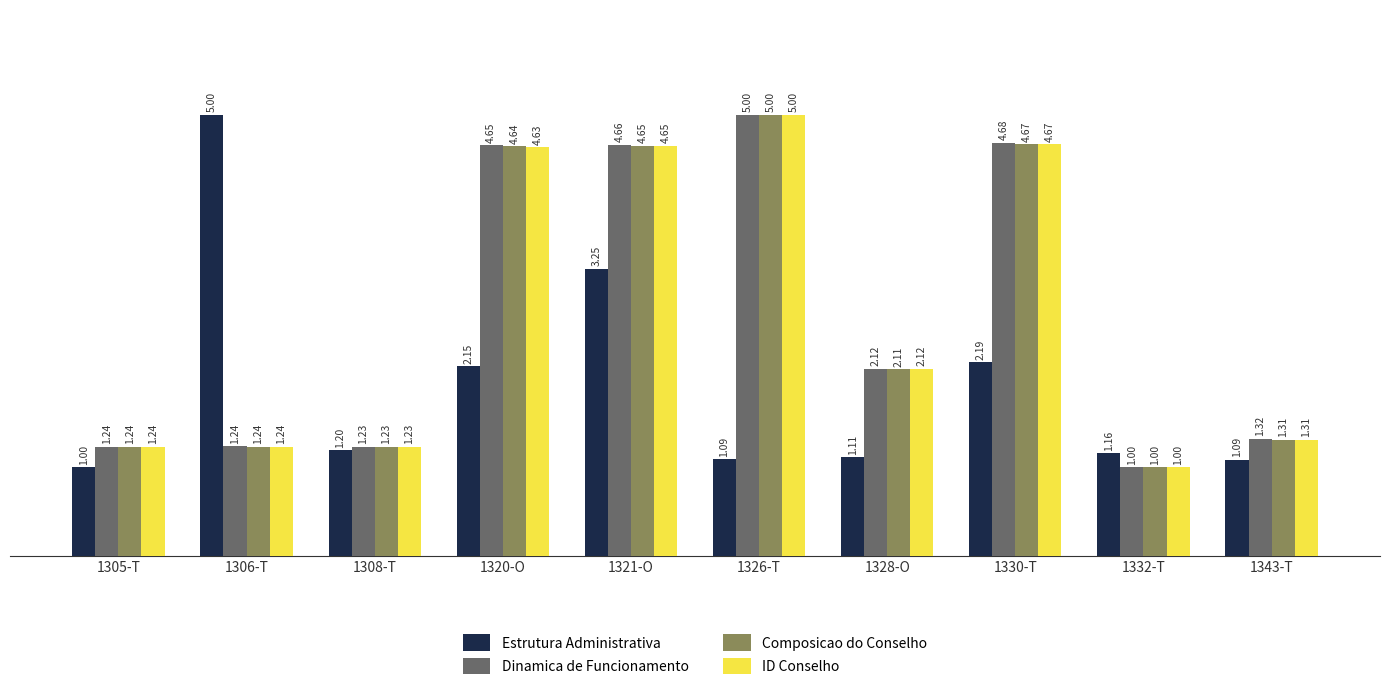

Which series has the largest total across all categories?

Dinamica de Funcionamento